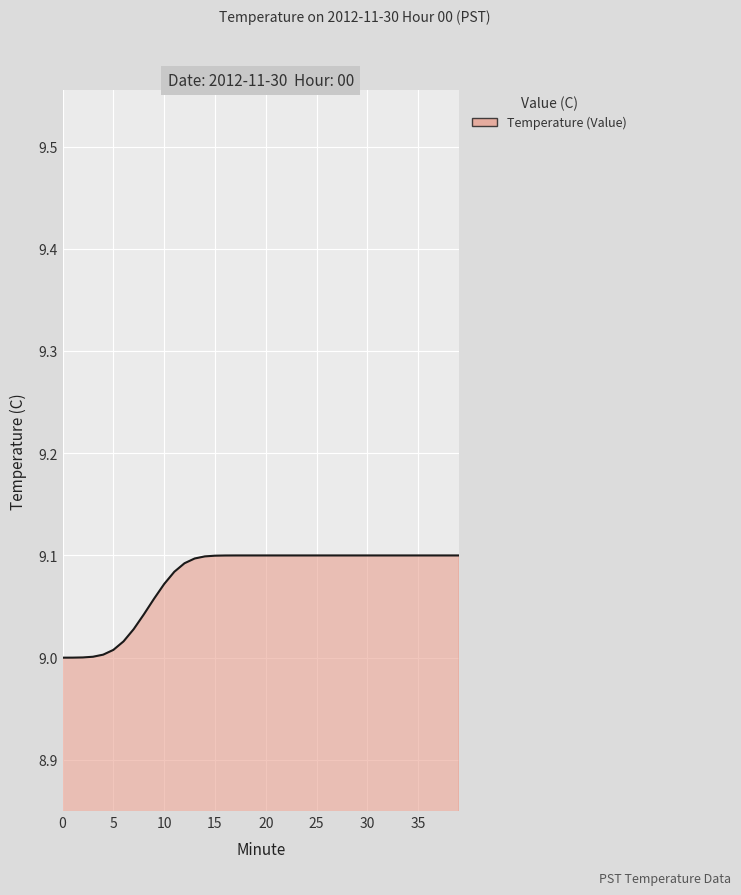

Is it true that the value at 15 is 3.8?

False